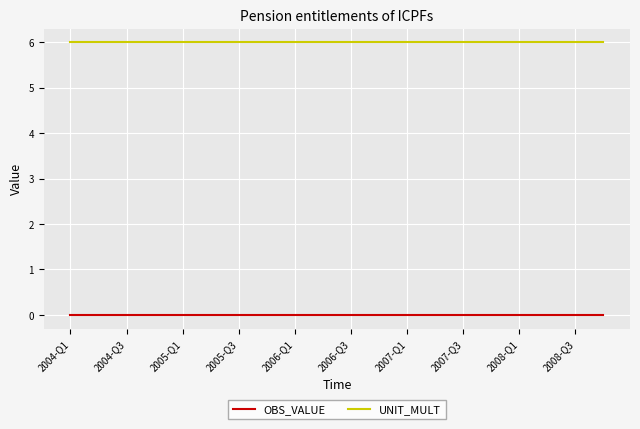

True or false: UNIT_MULT and OBS_VALUE intersect in this chart.

False